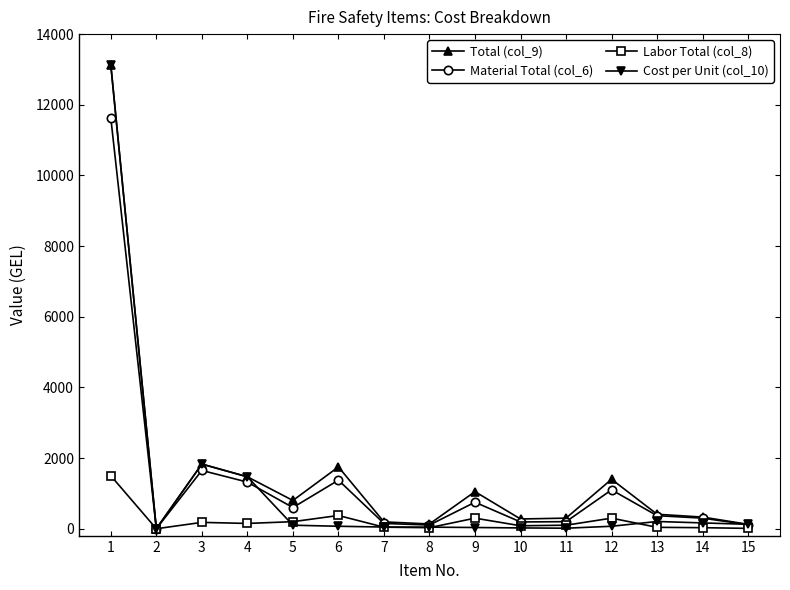

Between 9 and 10, which series saw the biggest shift?

Total (col_9)